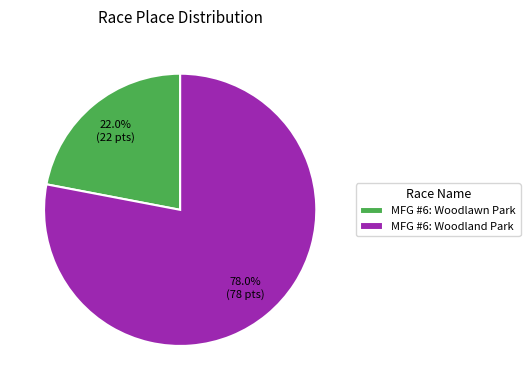

Do MFG #6: Woodland Park and MFG #6: Woodlawn Park together represent more than half of the pie?

Yes